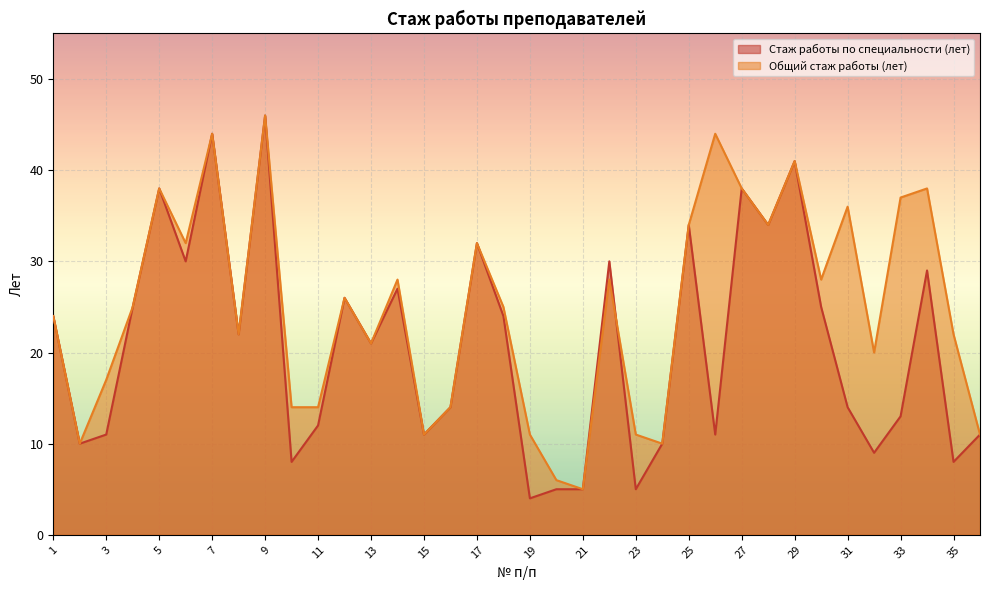

What is the approximate value of Общий стаж работы (лет) at 36?

11